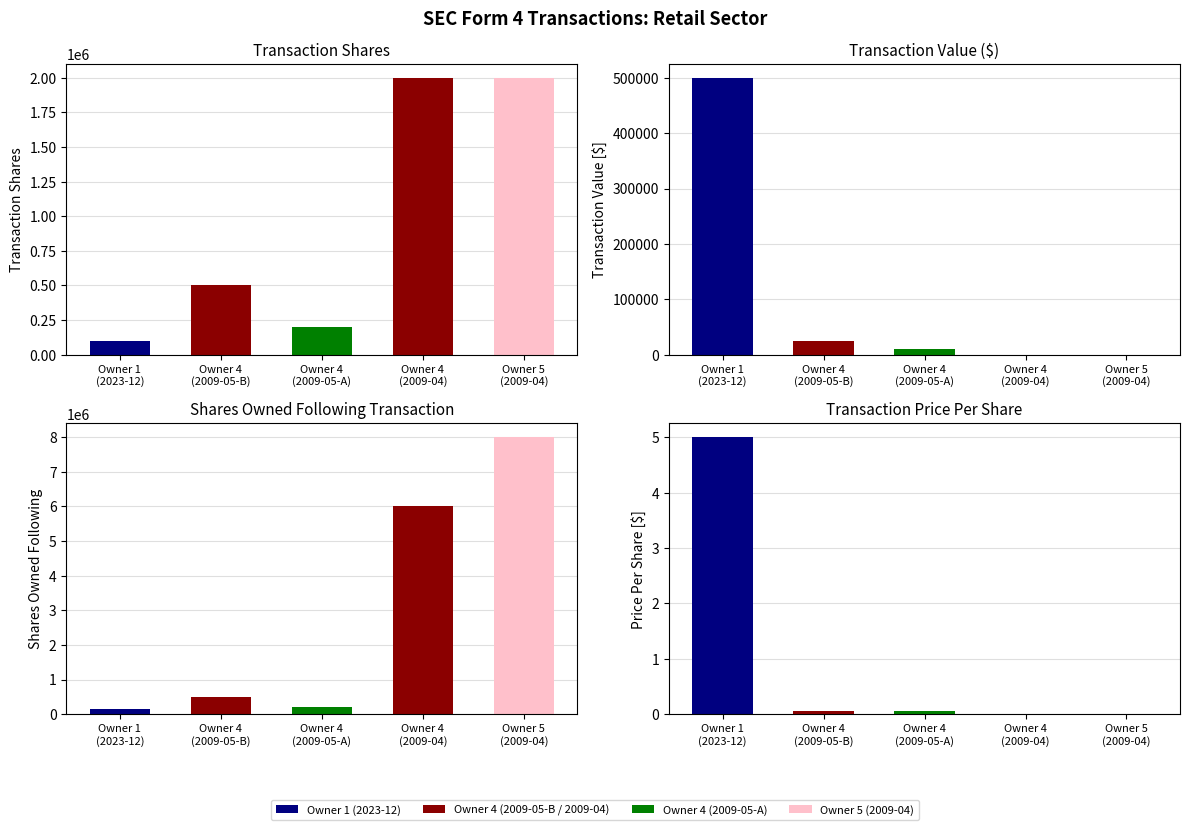

Which series changed the most between 4 and 4?

transactionShares